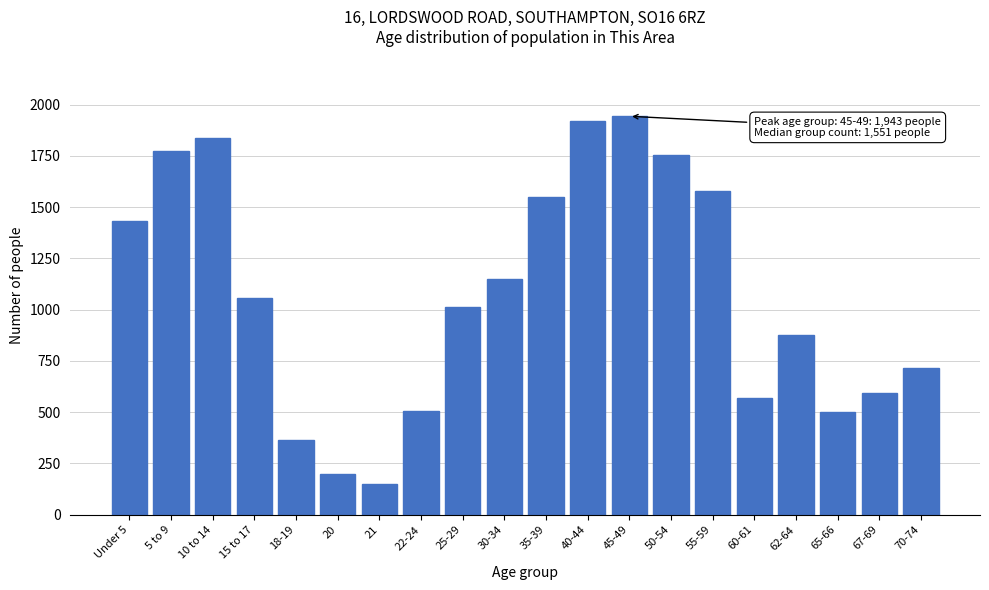

Is it true that the value at 55-59 is 1579?

True